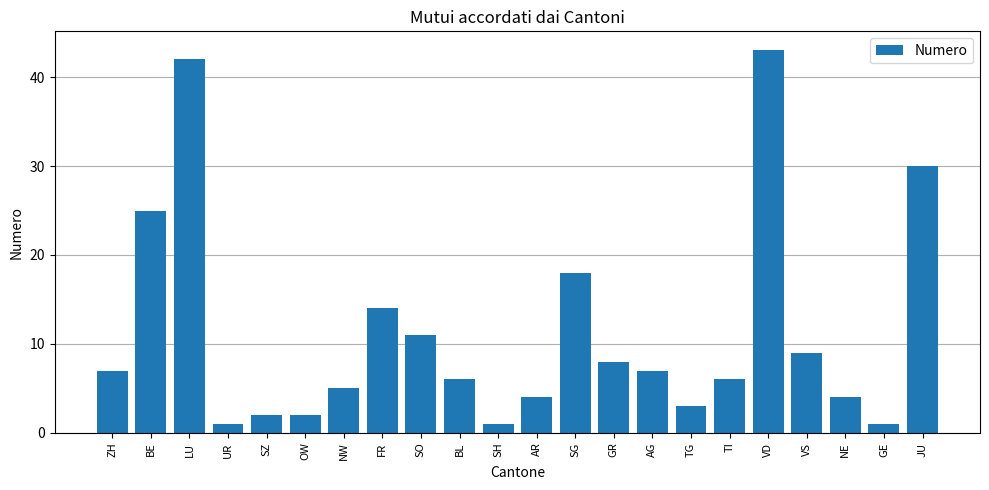

How many series are shown in this chart?

1